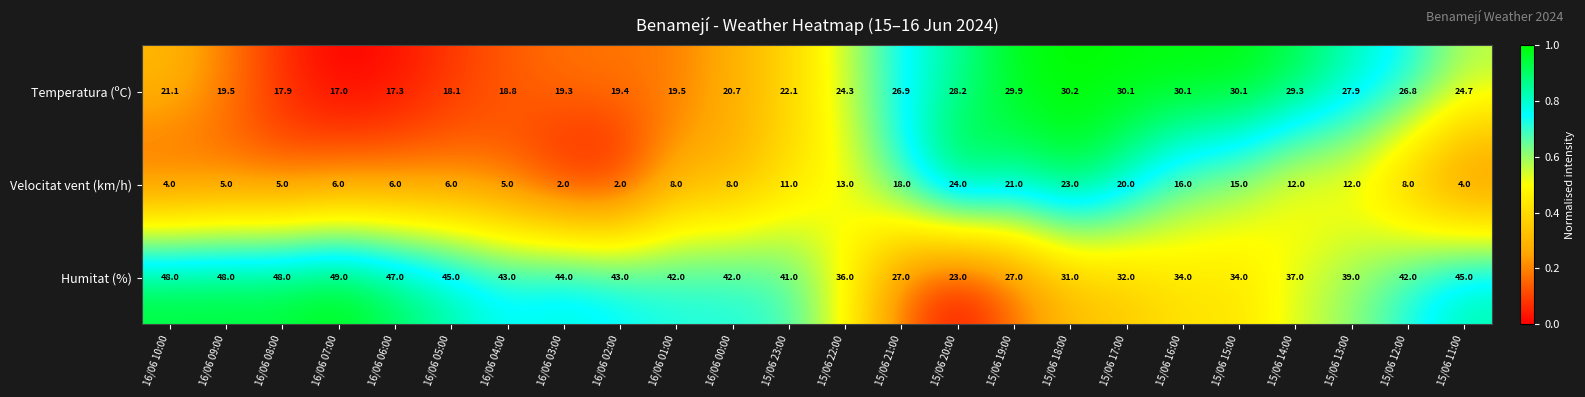

What is the sum of the Temperatura (ºC) values at 15/06 17:00 and 15/06 19:00?

60.0